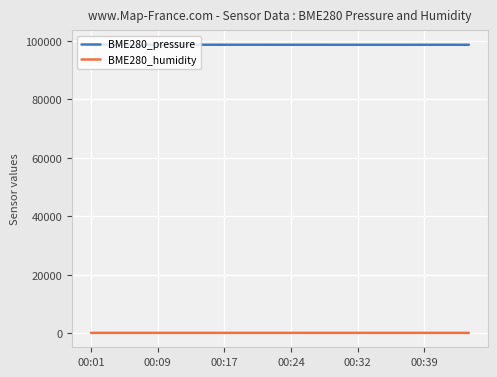

What is the lowest value of the BME280_pressure series?

98702.4